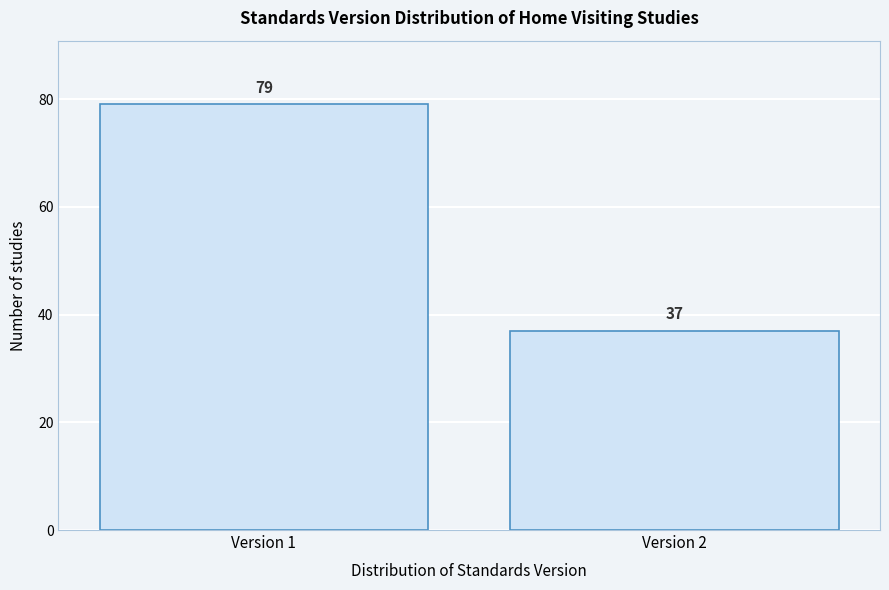

Reading left to right, extract all data points from this chart.

79	37